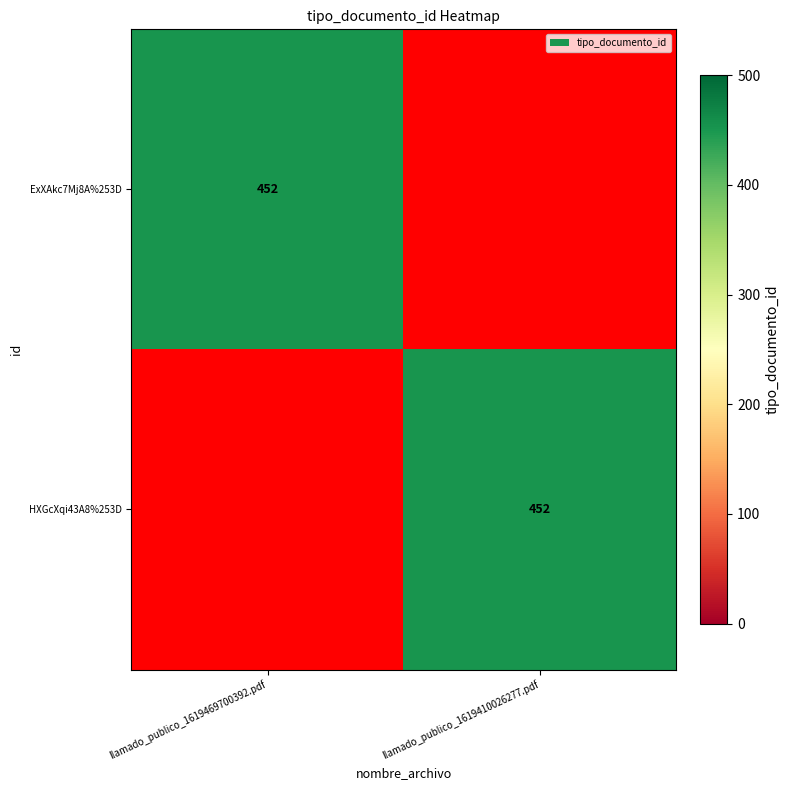

At which category is the sum across all series the highest?

llamado_publico_1619469700392.pdf